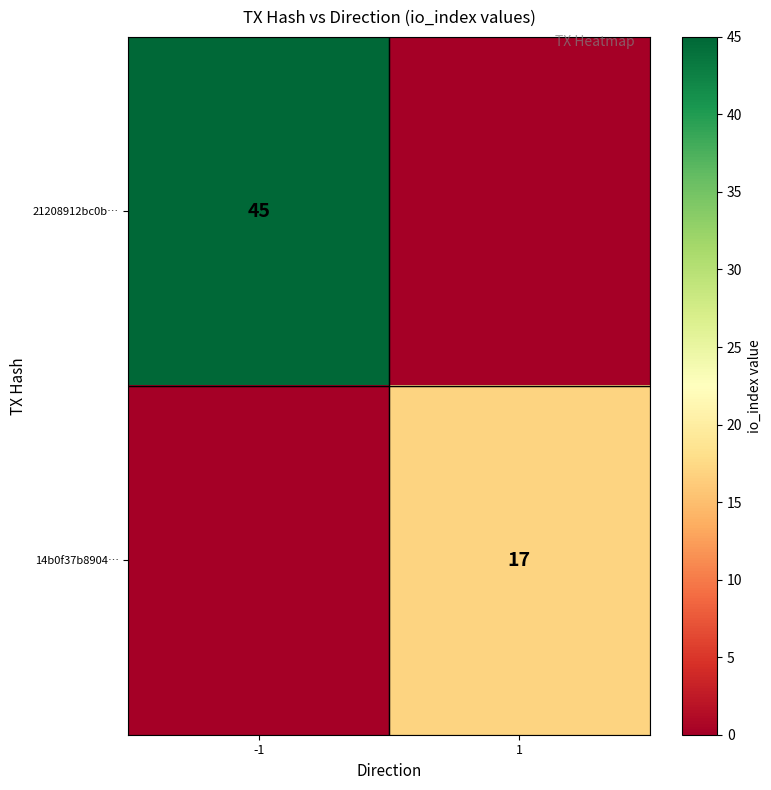

What is the difference between the highest and lowest values at 1?

17